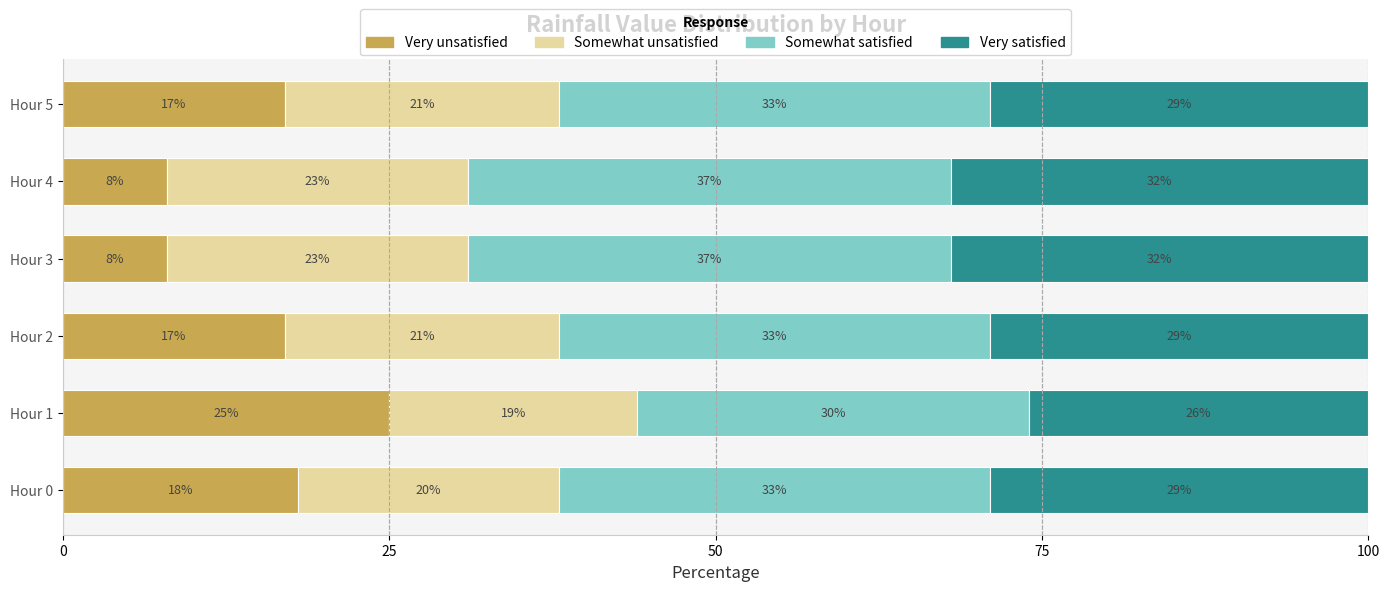

What is the total value across all series at Hour 3?

100